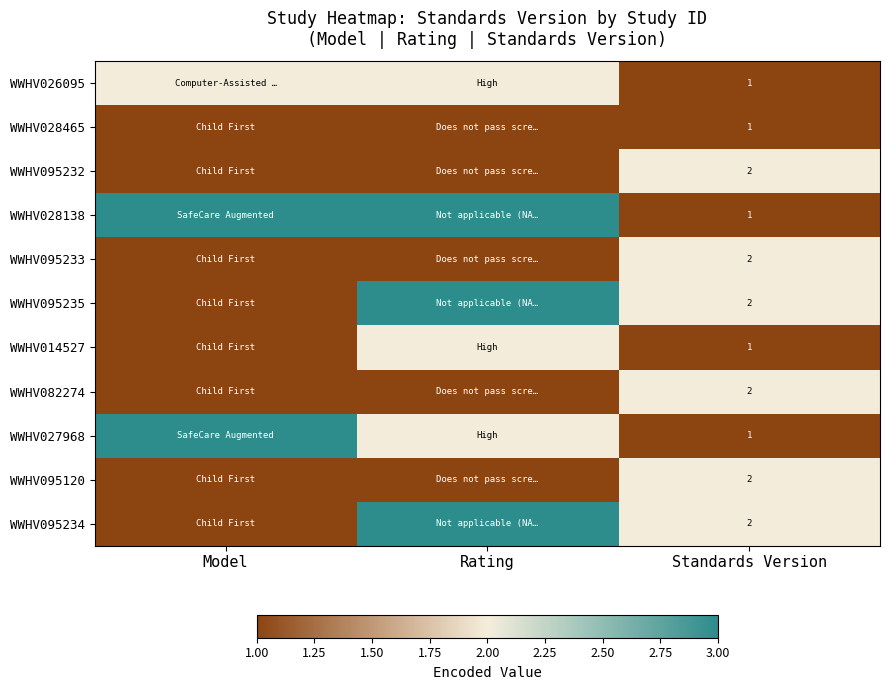

The WWHV014527 series shows 1 at Standards Version. True or false?

True